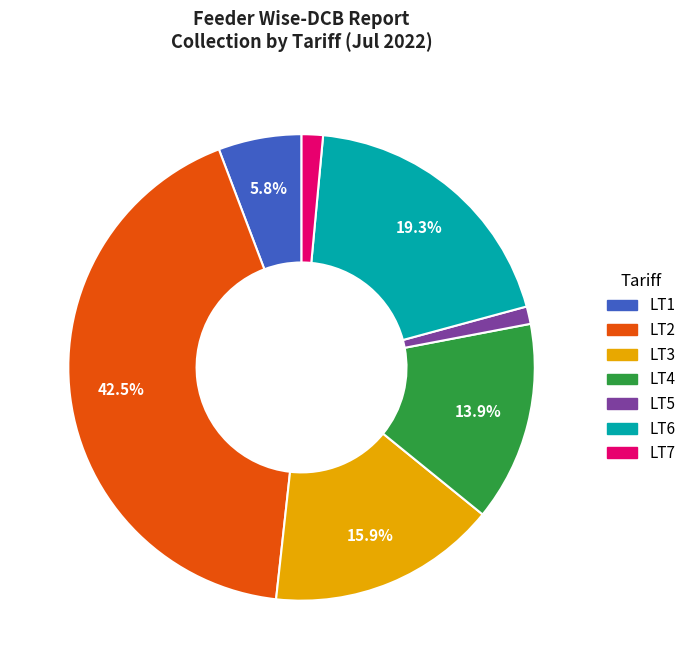

Between LT4 and LT5, which is larger?

LT4